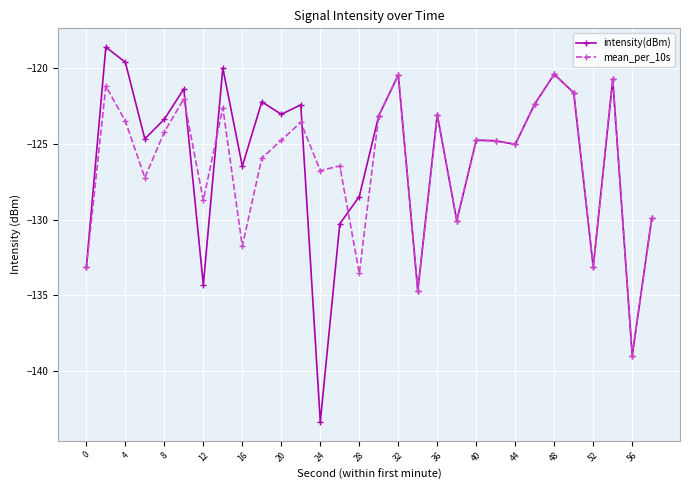

What is the value of the mean_per_10s point at the 12th from the left?

-123.6